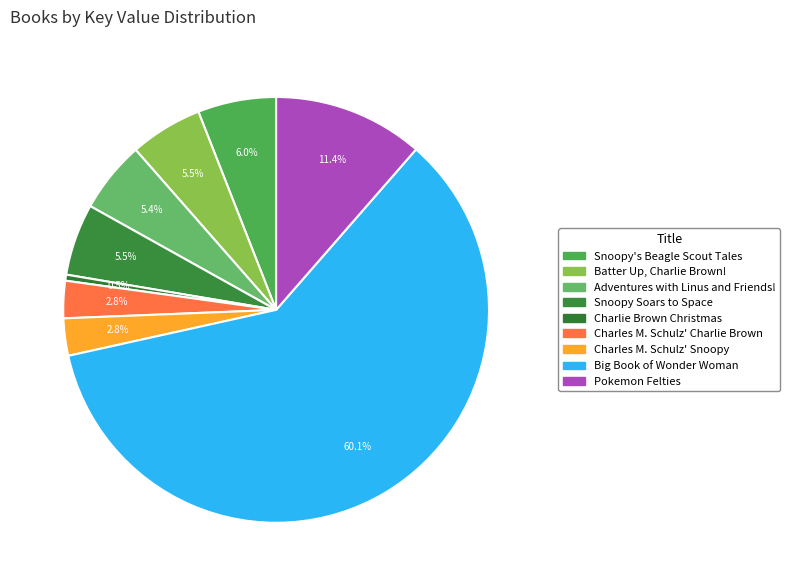

To the nearest percent, what is the average slice percentage?

11%